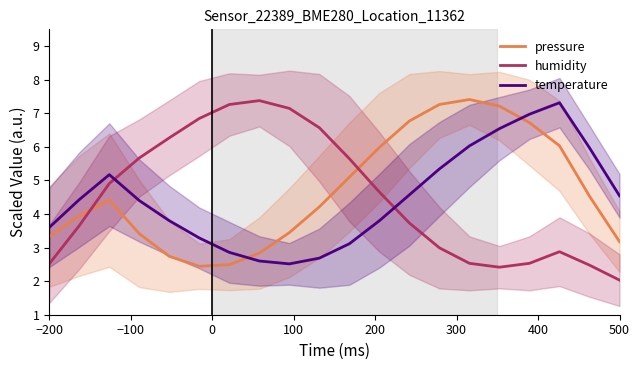

After their last crossing, which series has the higher values: pressure or humidity?

pressure